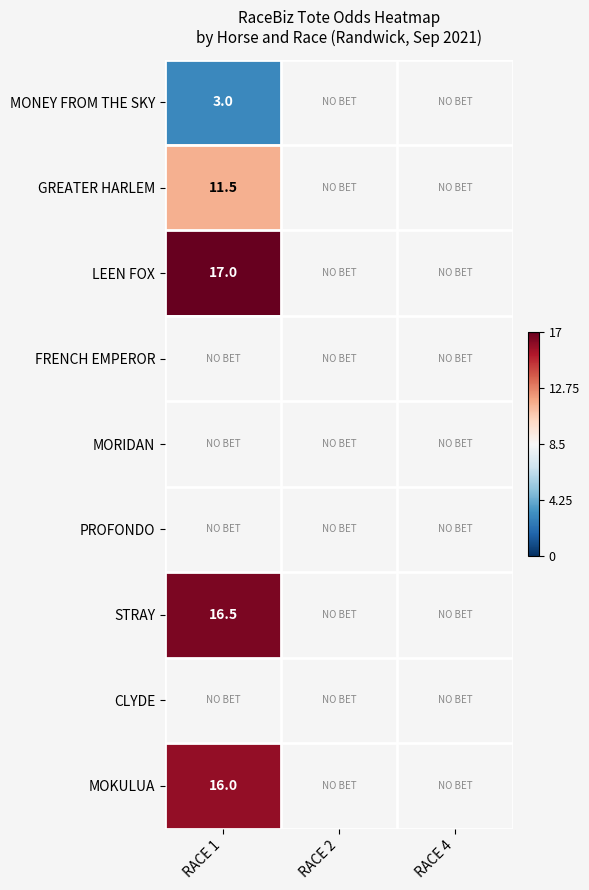

Which category has the lowest value across all series?

RACE 1